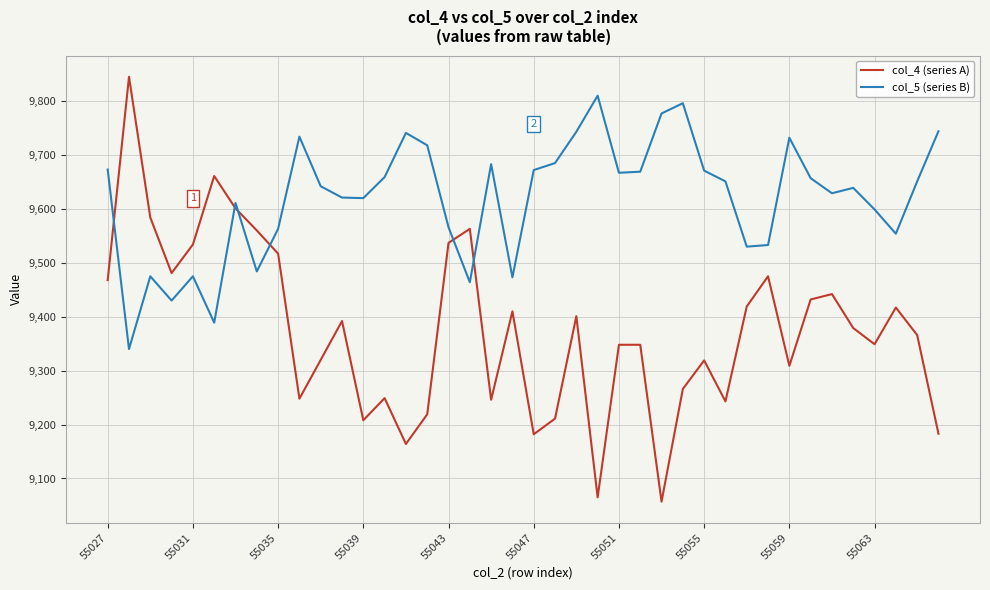

Rank the series by their maximum value, from lowest to highest.

col_5 (series B), col_4 (series A)